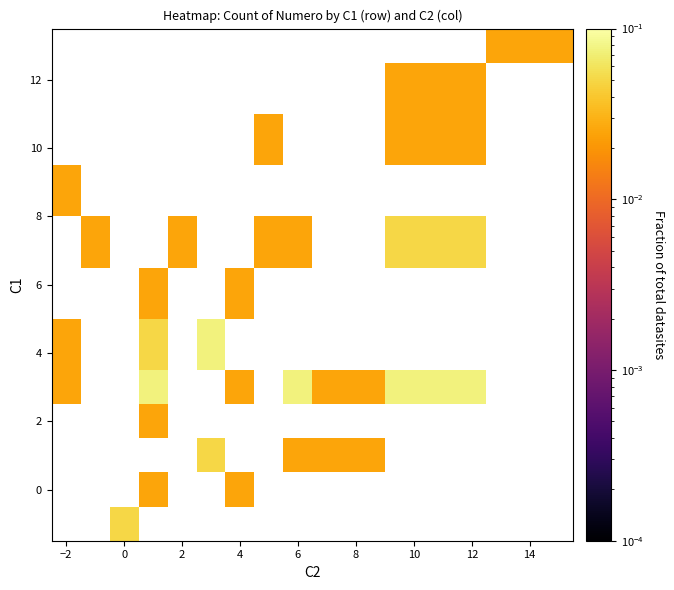

What is the greatest value displayed?

0.1